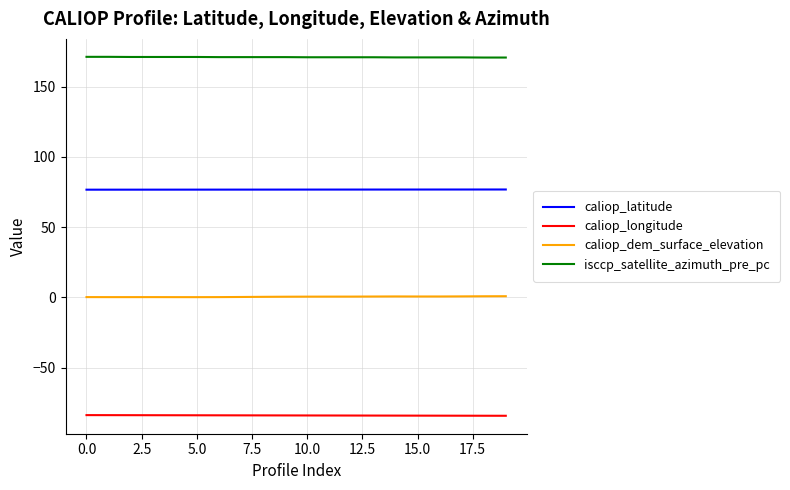

How many distinct data groups are displayed?

4